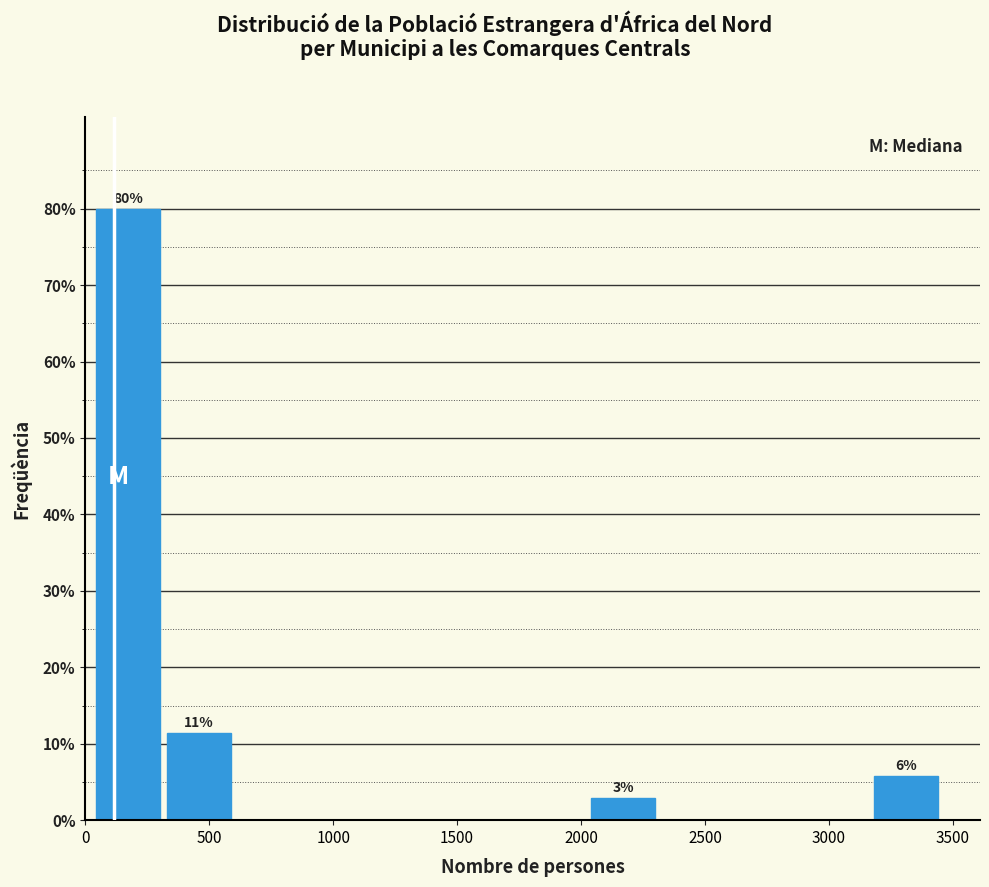

Which range on the x-axis has the tallest bar?

50 to 350